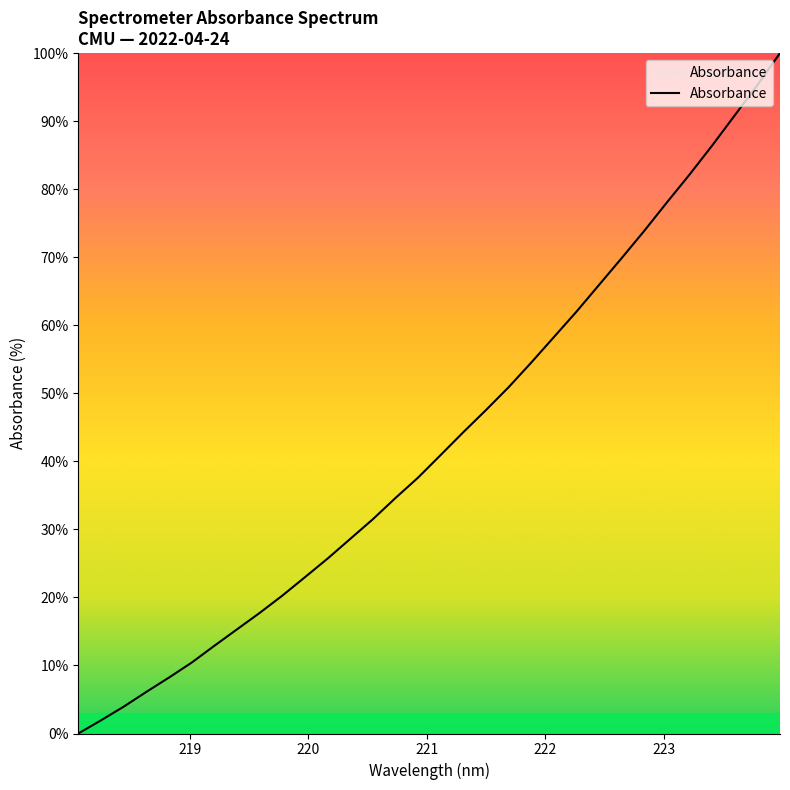

What is the greatest value displayed?

100.0